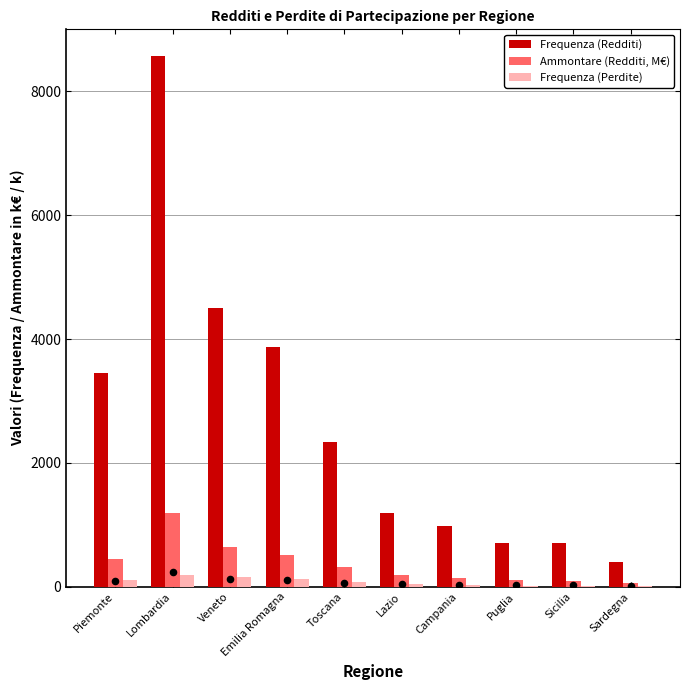

Which series reaches the minimum Y coordinate?

Frequenza (Perdite)